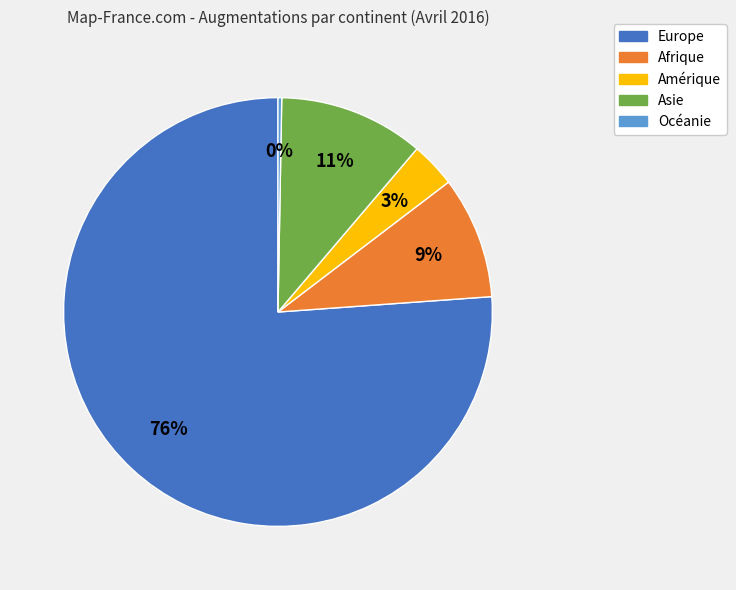

How many segments does this pie chart have?

5